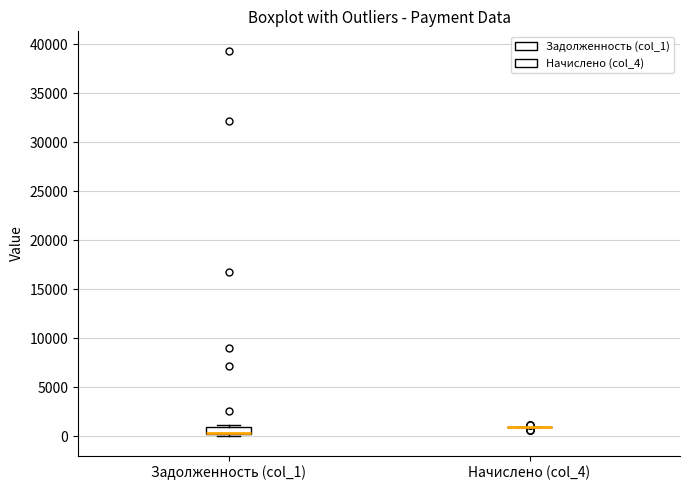

Where is the lower edge of the box for Задолженность (col_1) on the y-axis? The values are not printed on the chart, so give them approximately, as read against the axis.

500